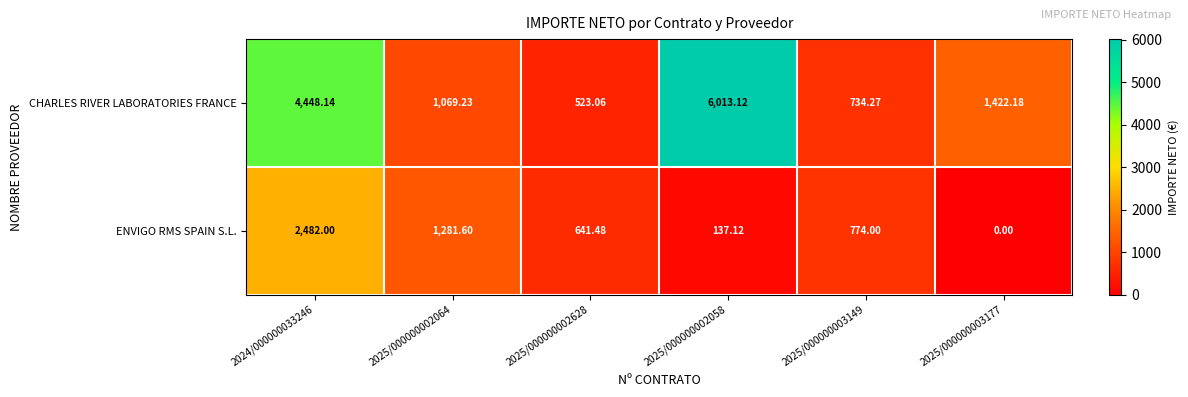

Which series has the largest total across all categories?

CHARLES RIVER LABORATORIES FRANCE